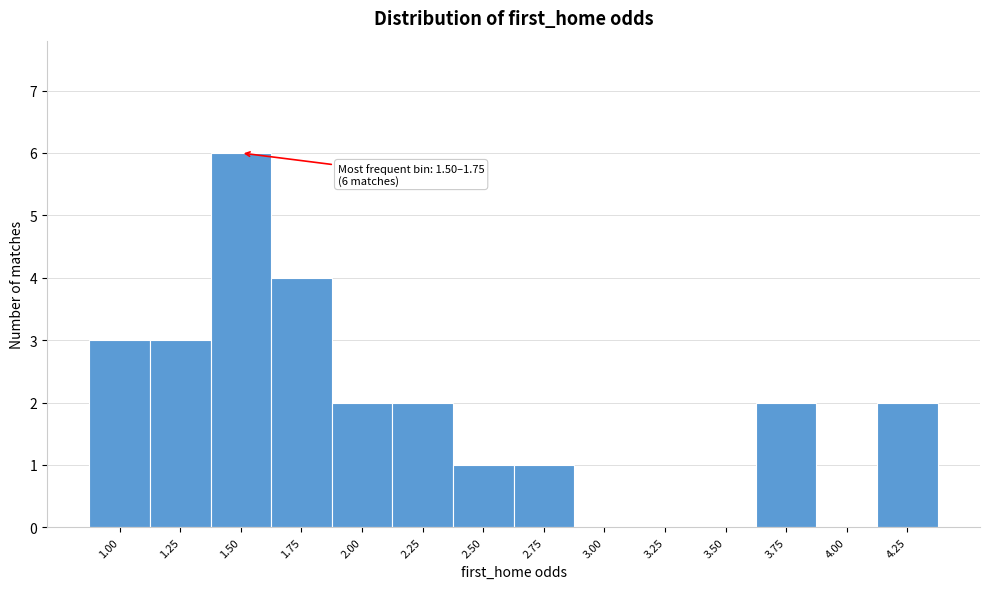

Reading right to left, extract all data points from this chart.

4.25=2	4.00=0	3.75=2	3.50=0	3.25=0	3.00=0	2.75=1	2.50=1	2.25=2	2.00=2	1.75=4	1.50=6	1.25=3	1.00=3